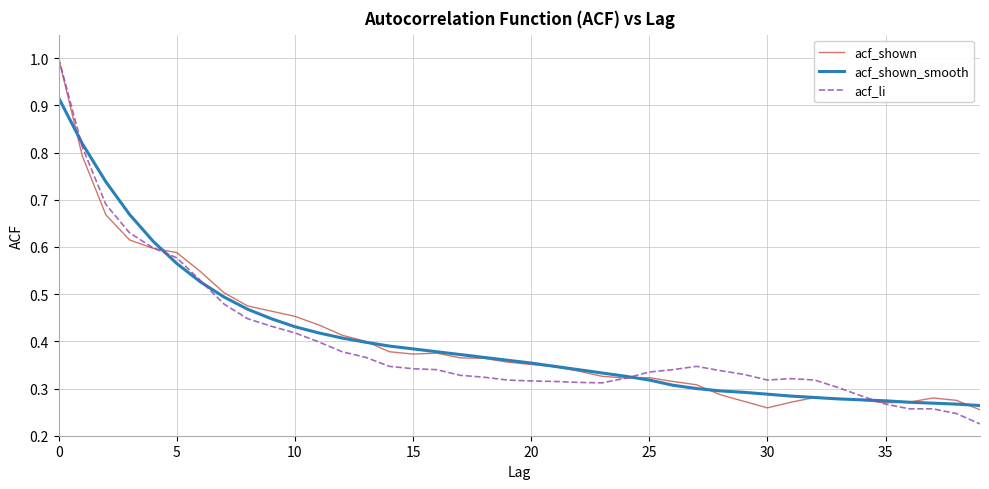

What is the highest value of the acf_li series?

1.0